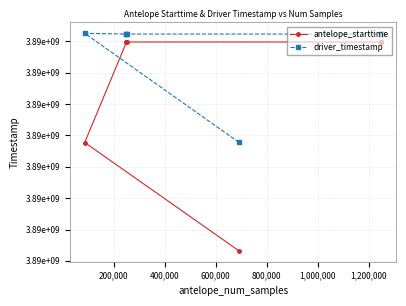

What are all the series names shown in the legend?

antelope_starttime, driver_timestamp